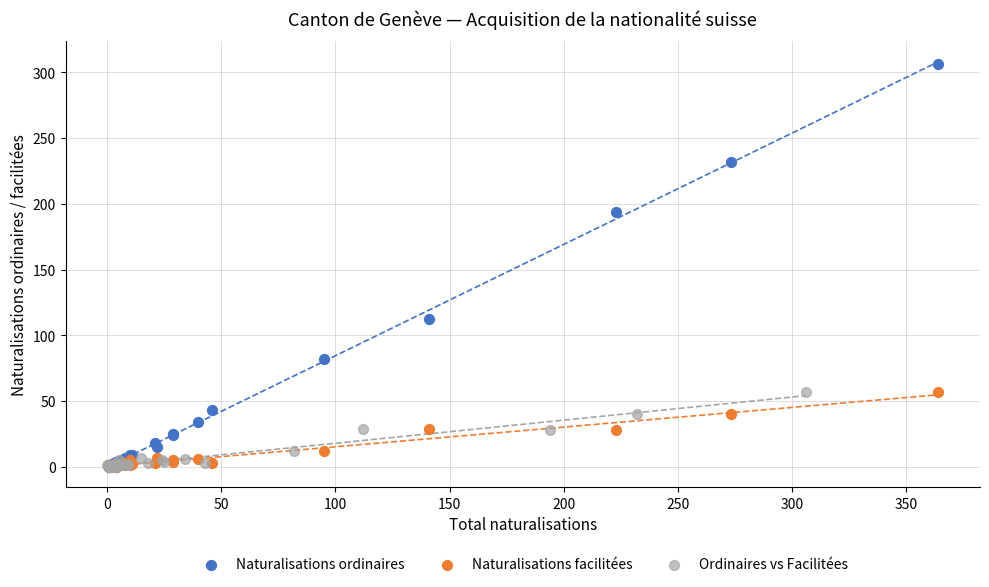

Which series reaches the maximum Y coordinate?

Naturalisations ordinaires